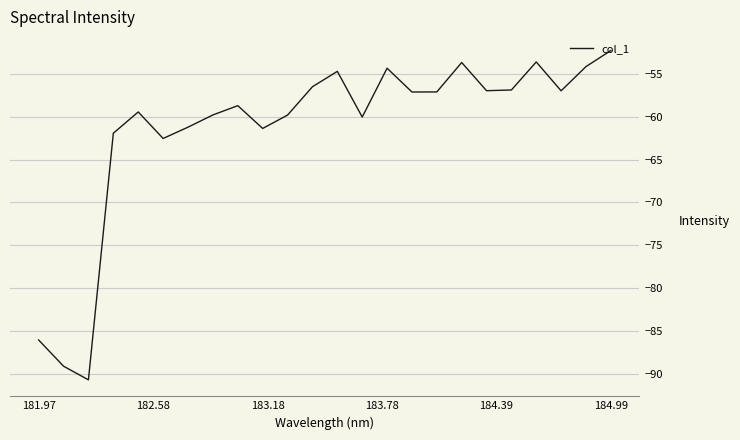

What is the difference between the maximum and minimum values?

38.4